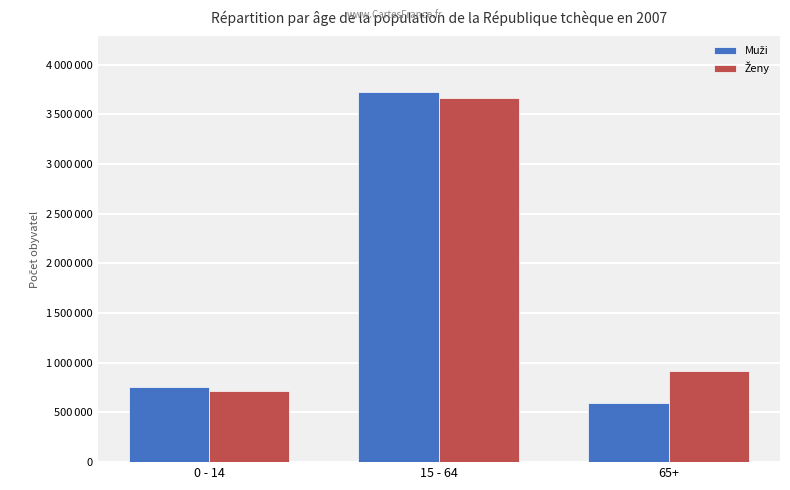

At which label does Ženy reach its minimum?

0 - 14